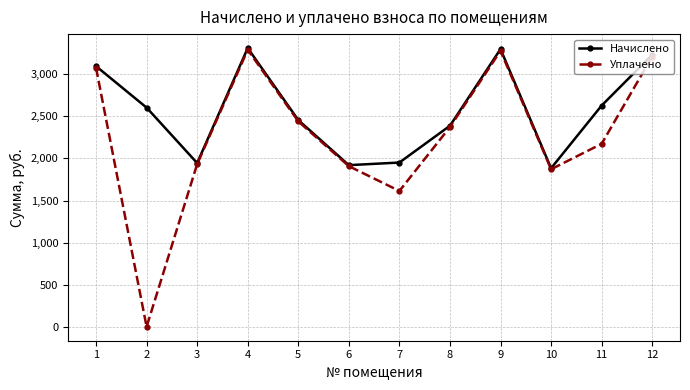

List the series in order of their overall mean, highest first.

Начислено, Уплачено